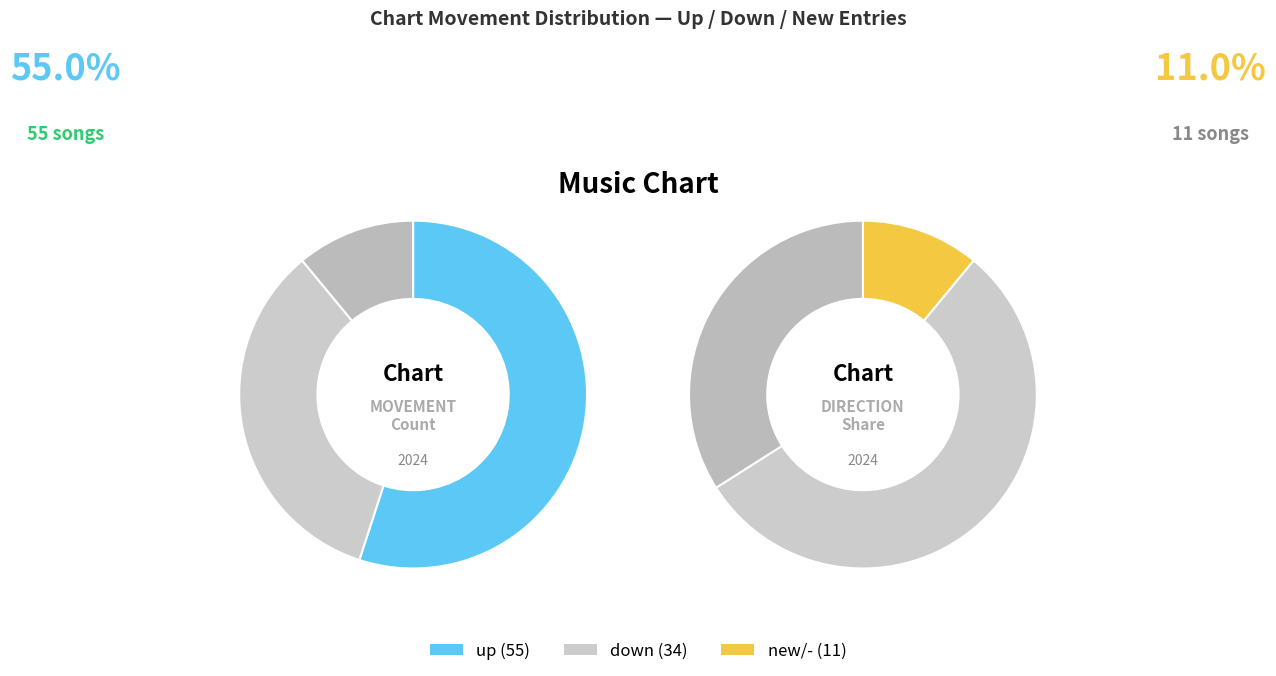

How many segments does this pie chart have?

3